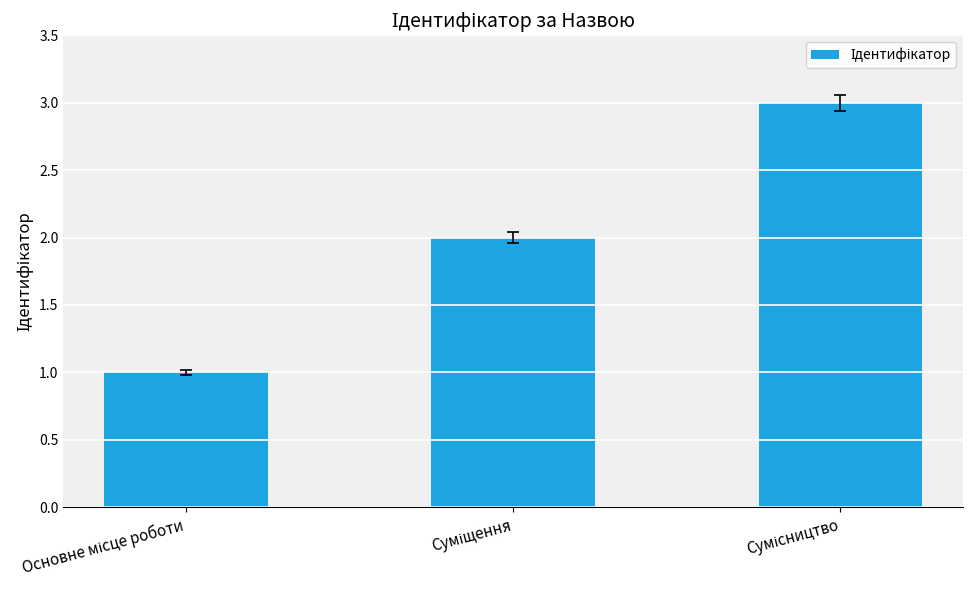

What is the sum of all values?

6